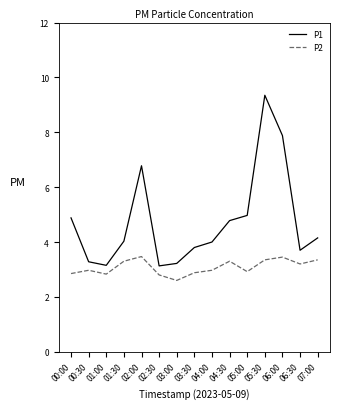

True or false: P2 and P1 cross at least once.

False